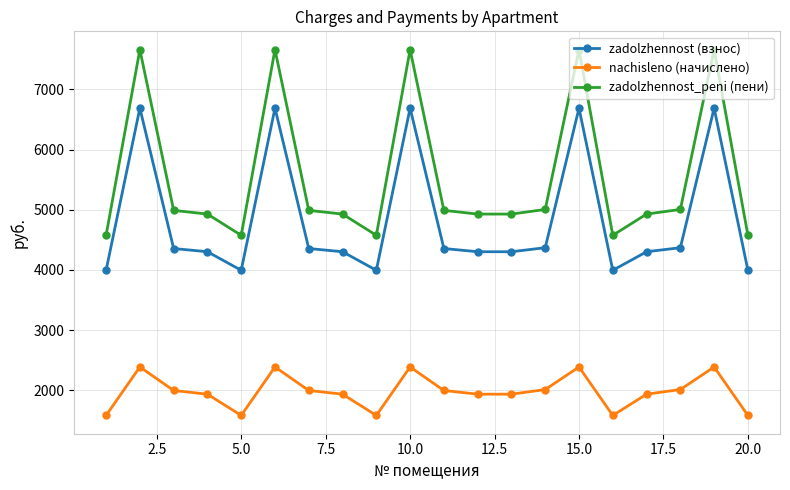

True or false: nachisleno (начислено) and zadolzhennost (взнос) intersect in this chart.

False